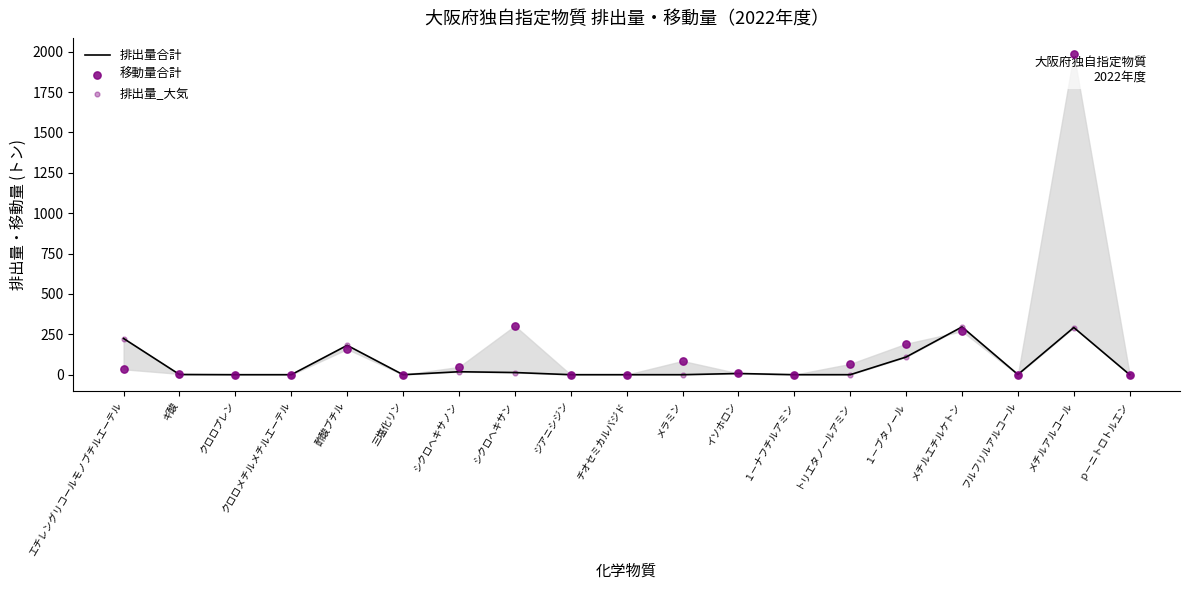

What are all the series names shown in the legend?

排出量合計, 移動量合計, 排出量_大気